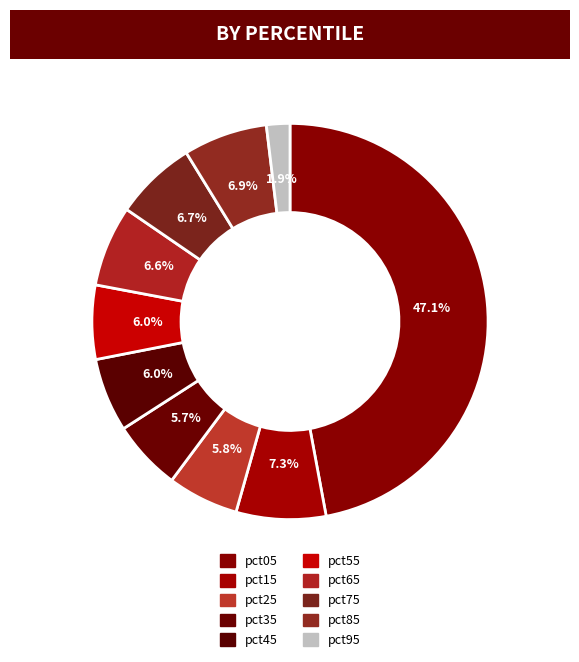

How many slices are in this pie chart?

10